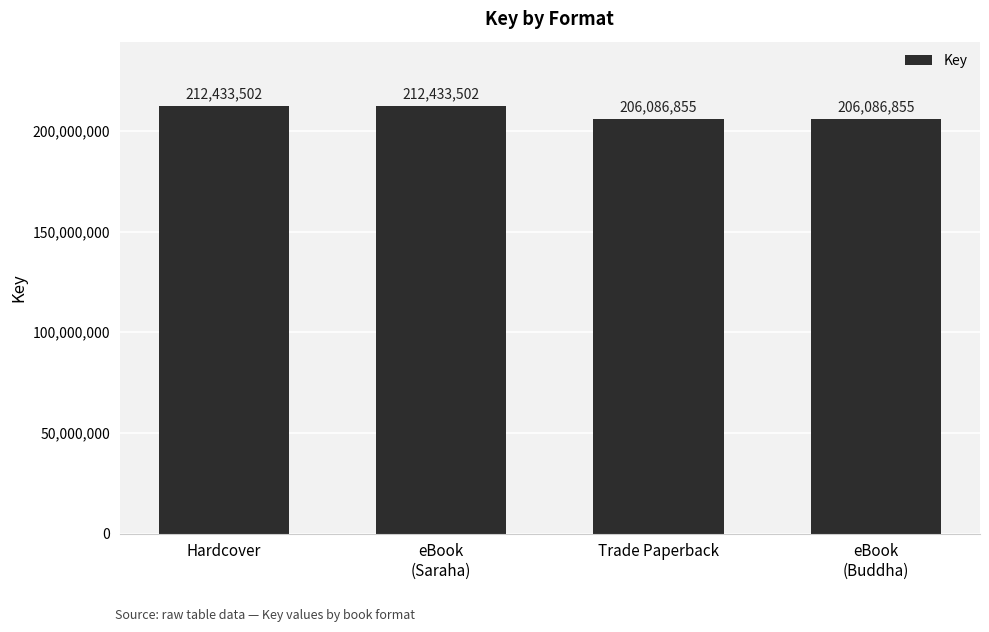

What is the change in value from Hardcover to eBook
(Buddha)?

-6346647